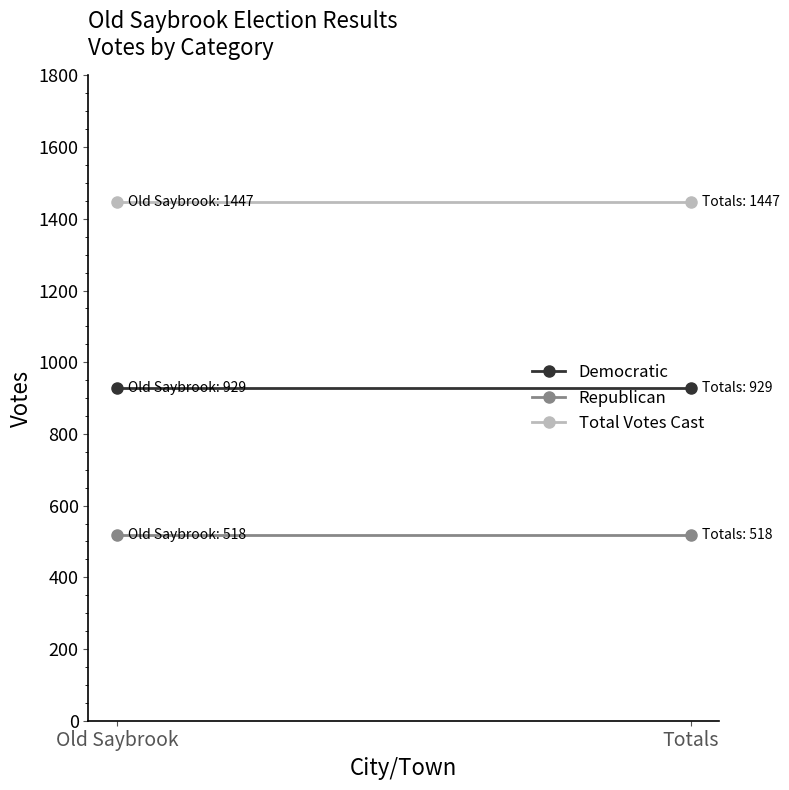

Reading left to right, list all the values displayed in this chart.

Democratic: Old Saybrook=929	Totals=929
Republican: Old Saybrook=518	Totals=518
Total Votes Cast: Old Saybrook=1447	Totals=1447